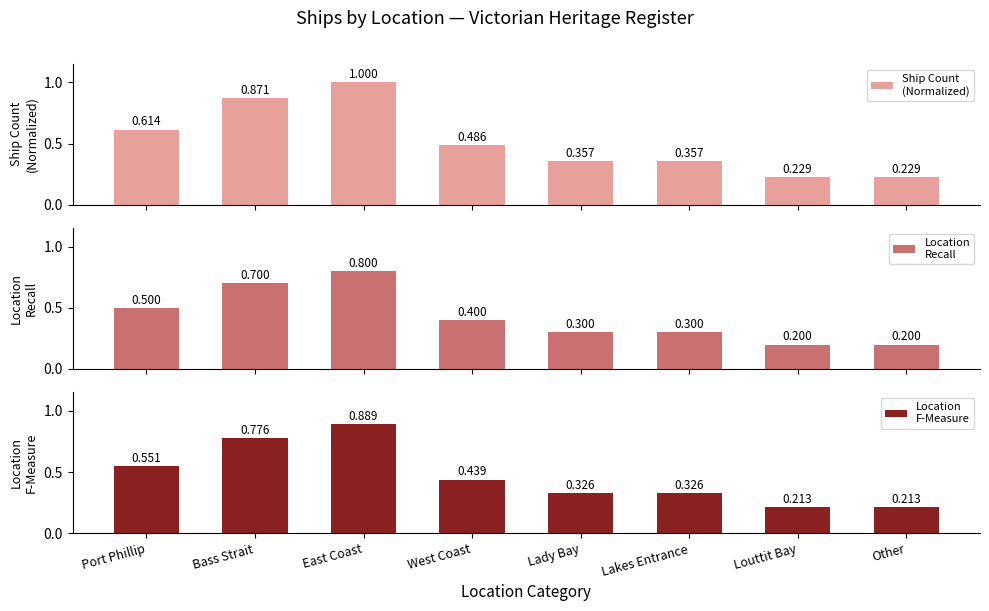

Rank the series by their average value, from highest to lowest.

Ship Count
(Normalized), Location
F-Measure, Location
Recall